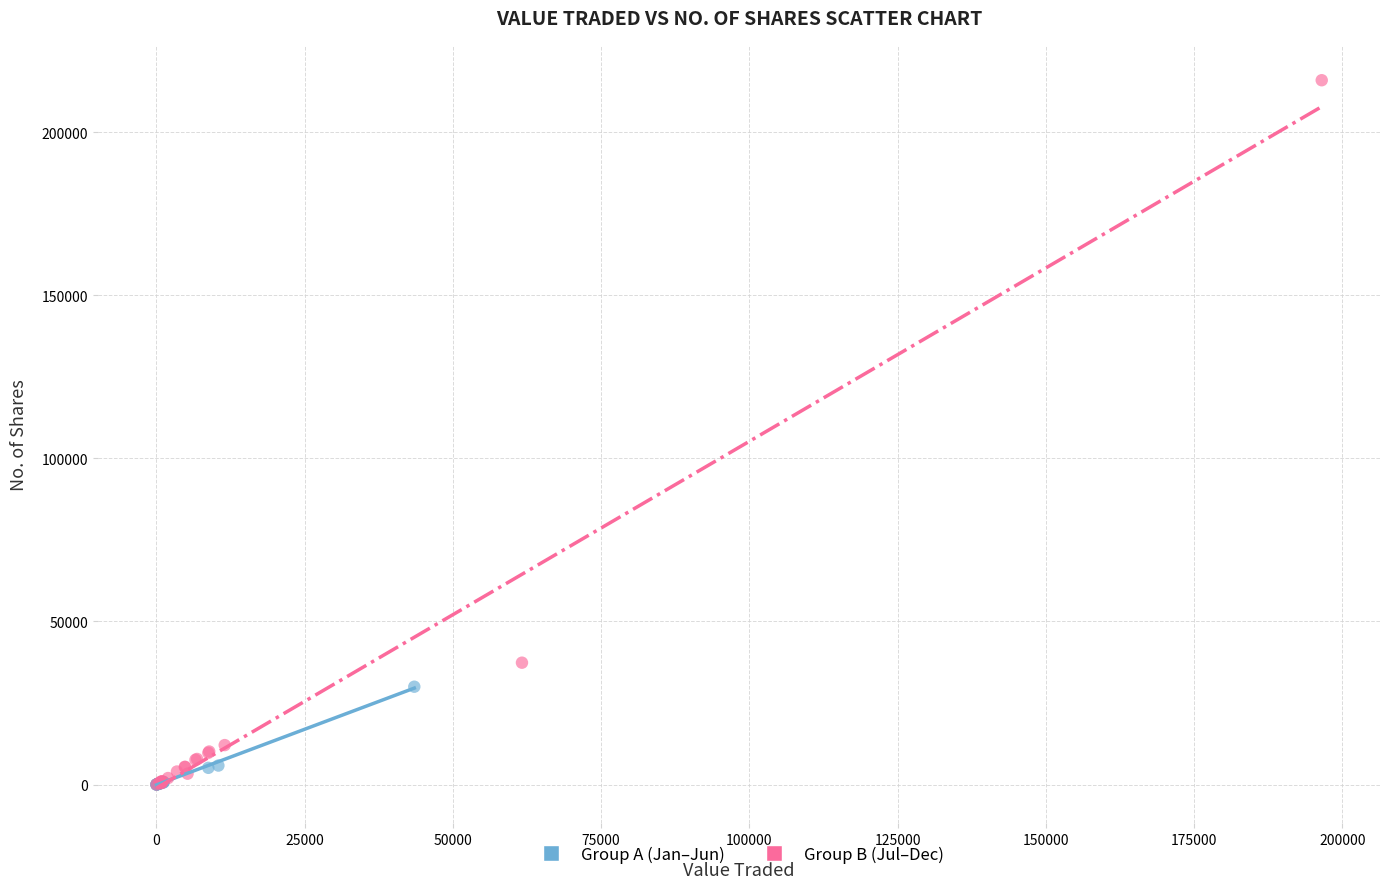

Which series has the widest spread of Y values?

Group B (Jul–Dec)